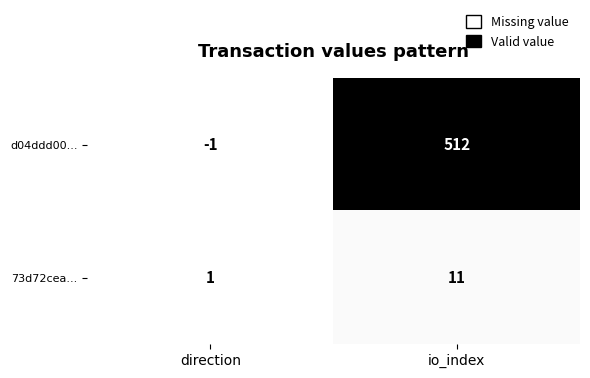

Reading left to right, transcribe all the data shown in this chart.

d04ddd00...: -1	512
73d72cea...: 1	11